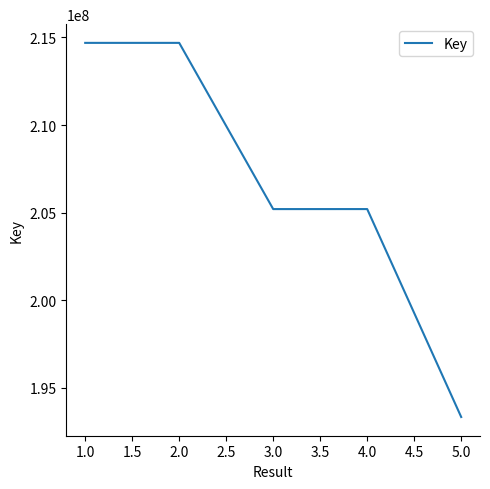

Does the chart have visible grid lines?

No